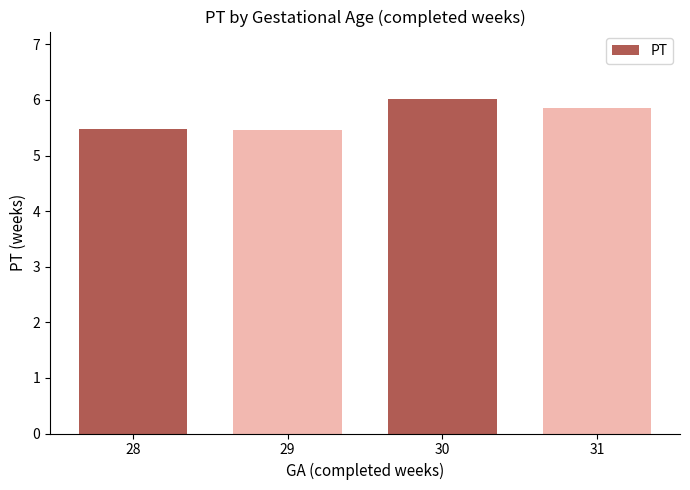

What is the greatest value displayed?

6.0